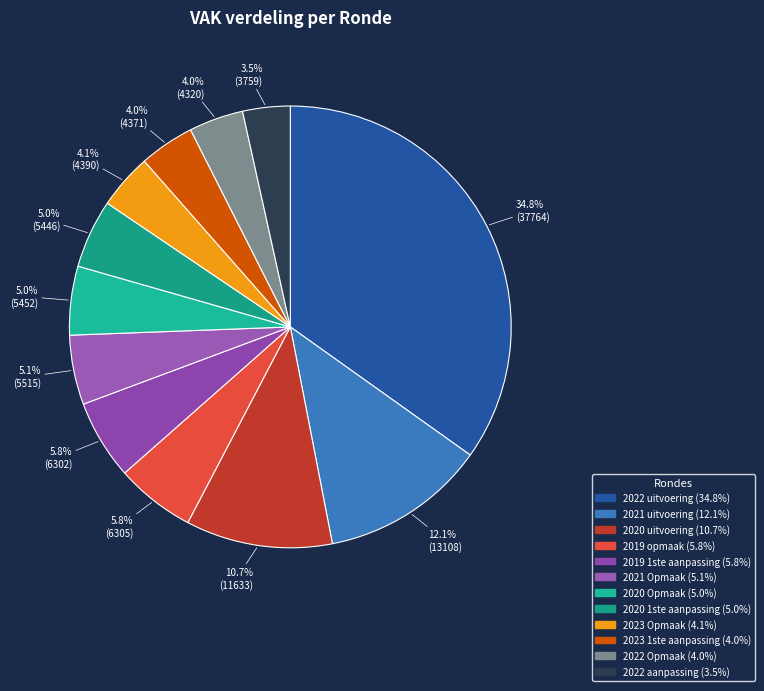

Count the number of slices in the pie.

12